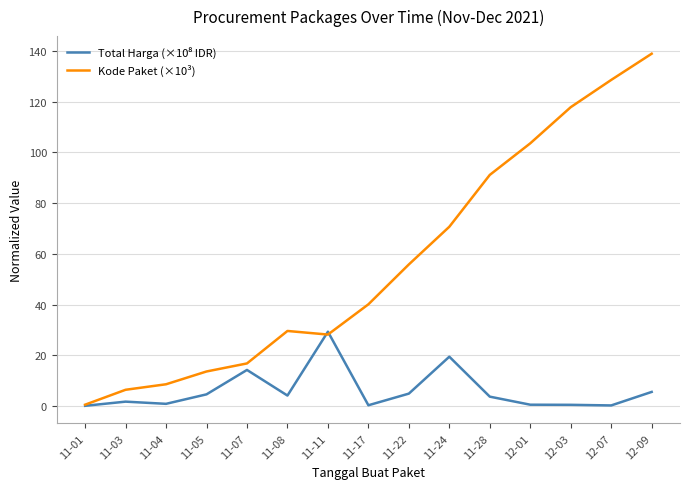

Which category has the highest value across all series?

12-09